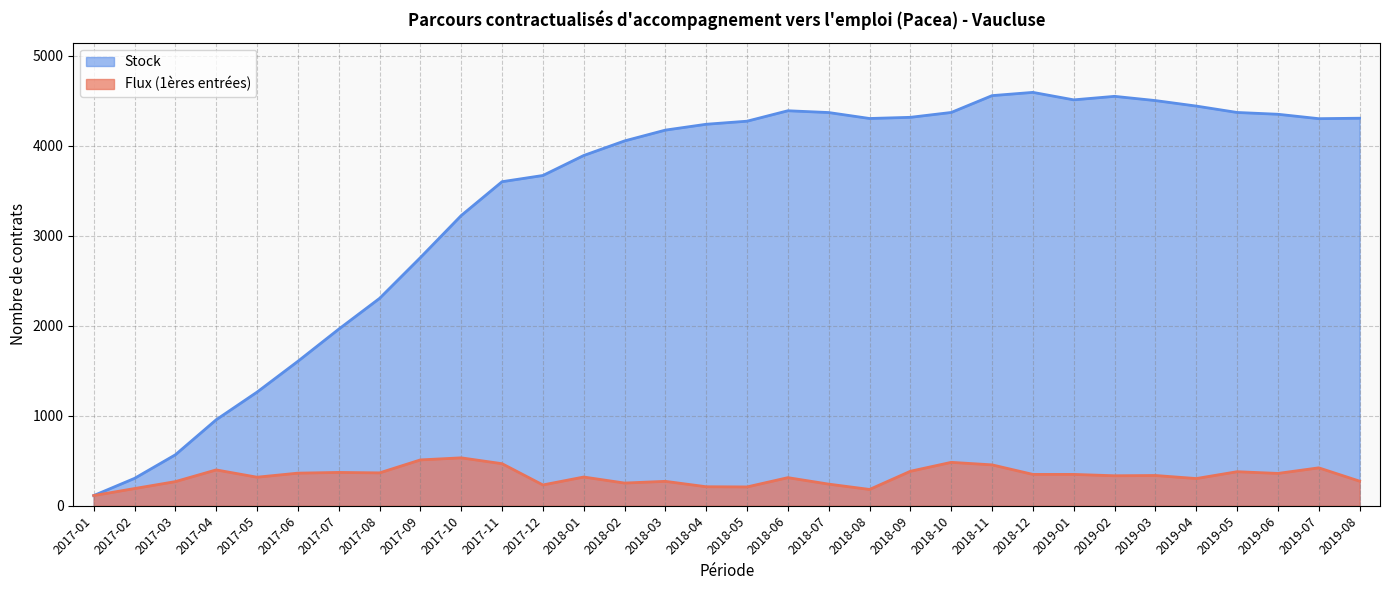

The value of Flux (1ères entrées) at 2019-08 is 273. True or false?

True